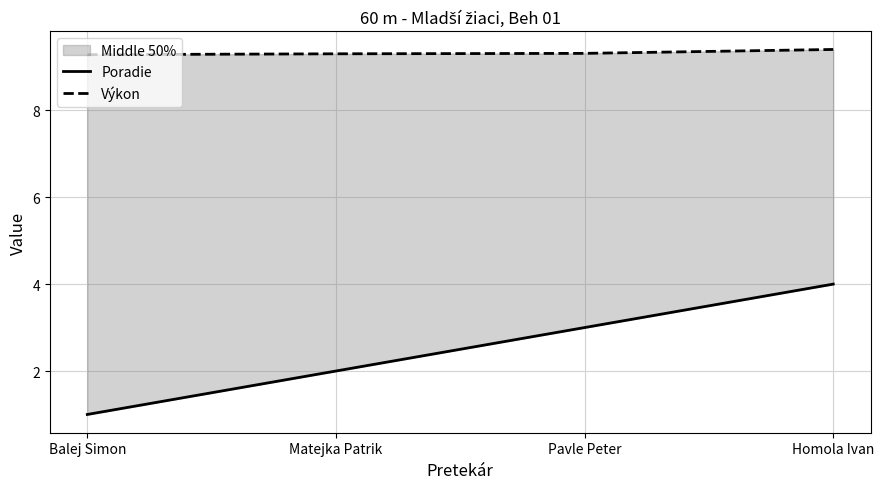

At how many categories does at least one series exceed 5?

4